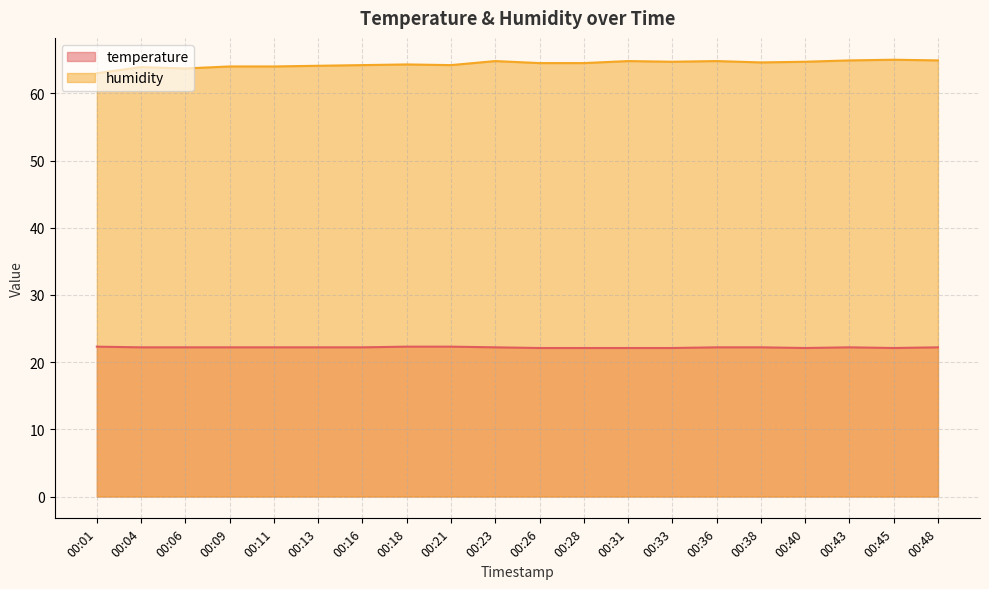

Rank the series by their average value, from highest to lowest.

humidity, temperature